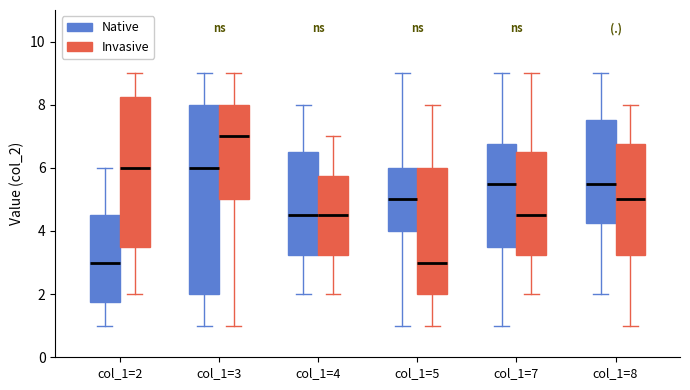

Which box is the tallest, from its lower edge to its upper edge?

col_1=3 (Native)